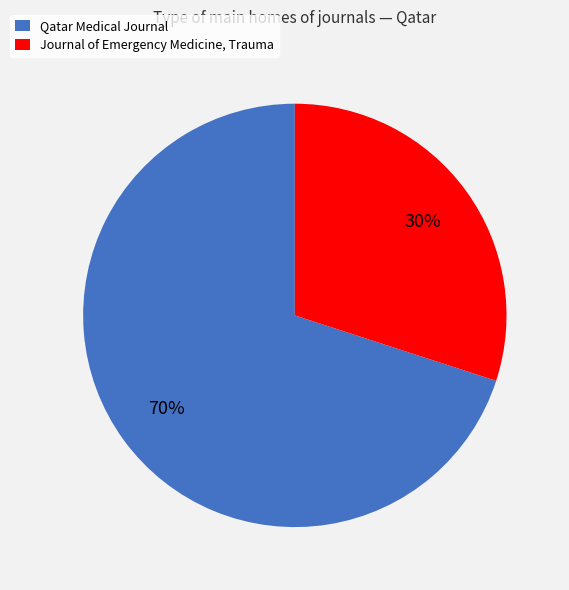

How many segments does this pie chart have?

2